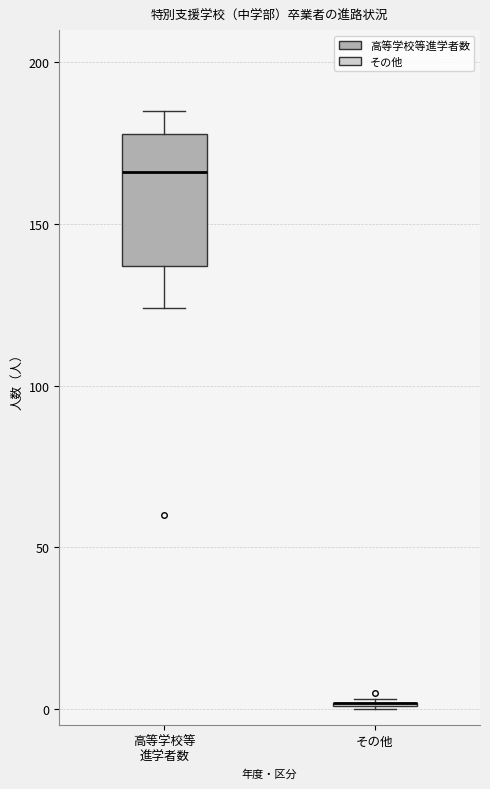

Which box is the tallest, from its lower edge to its upper edge?

高等学校等 進学者数